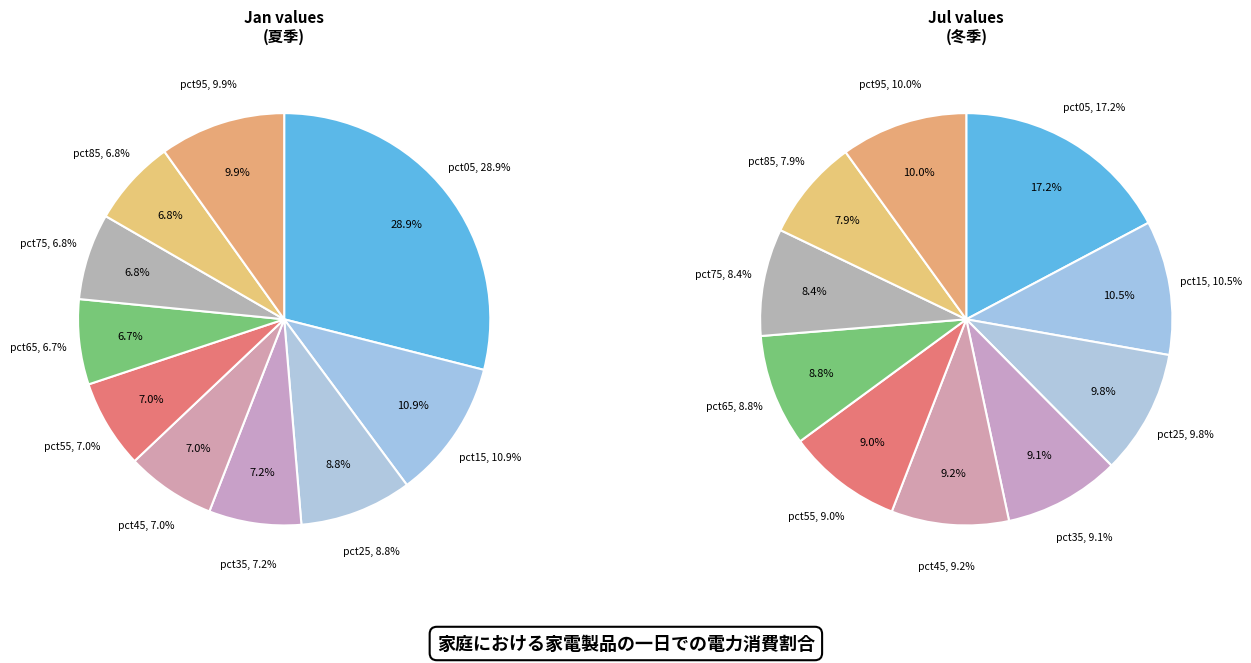

Is it true that values_jul is 17% of the pie?

False